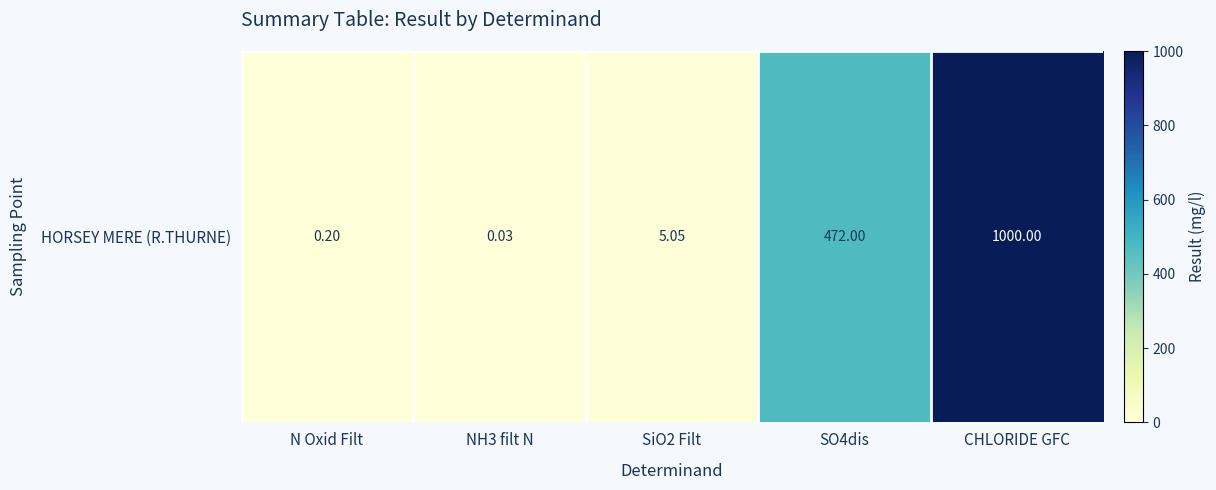

What is the maximum value shown in the chart?

1000.0